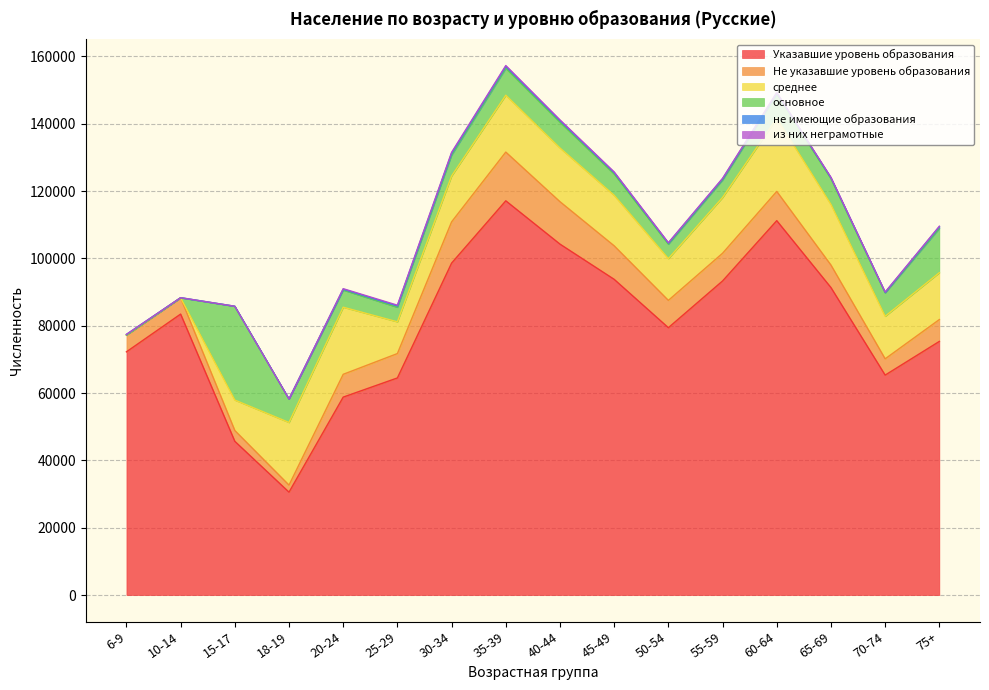

What is the difference between the maximum and minimum values in the не имеющие образования series?

544